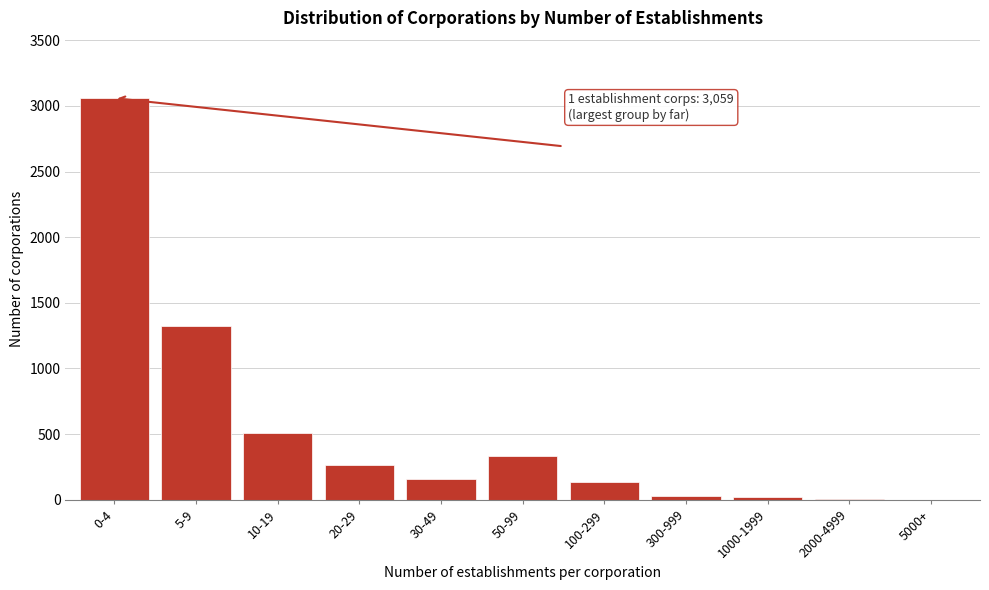

Is it true that the value at 30-49 is 160?

True